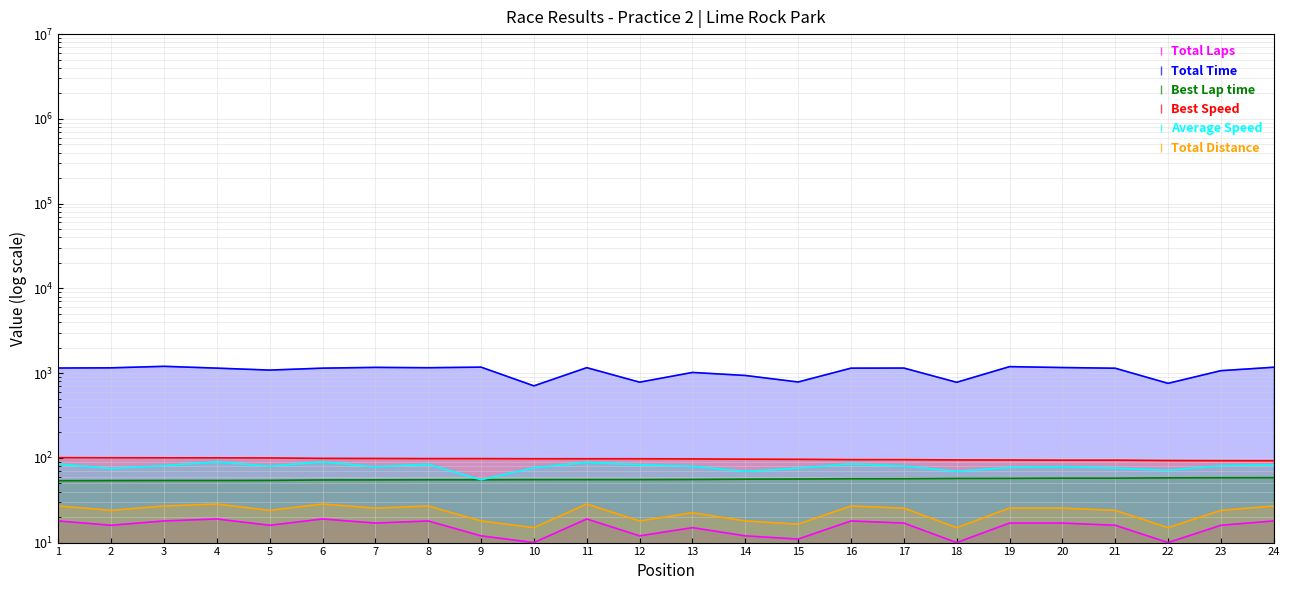

At which category is the sum across all series the highest?

3